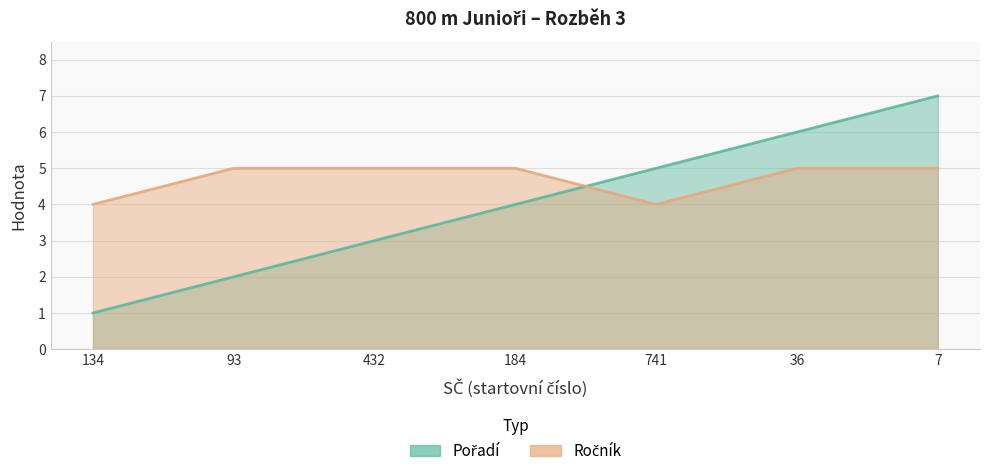

List the series in order of their overall mean, highest first.

Ročník, Pořadí